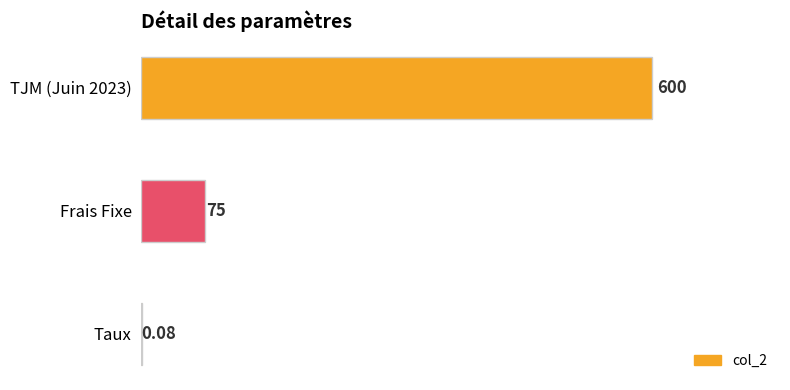

Reading right to left, list all the values displayed in this chart.

TJM (Juin 2023)=600.0	Frais Fixe=75.0	Taux=0.1